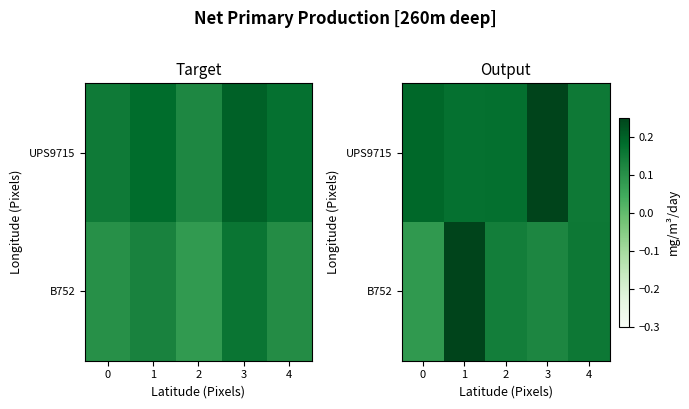

At which label does UPS9715 reach its peak?

3